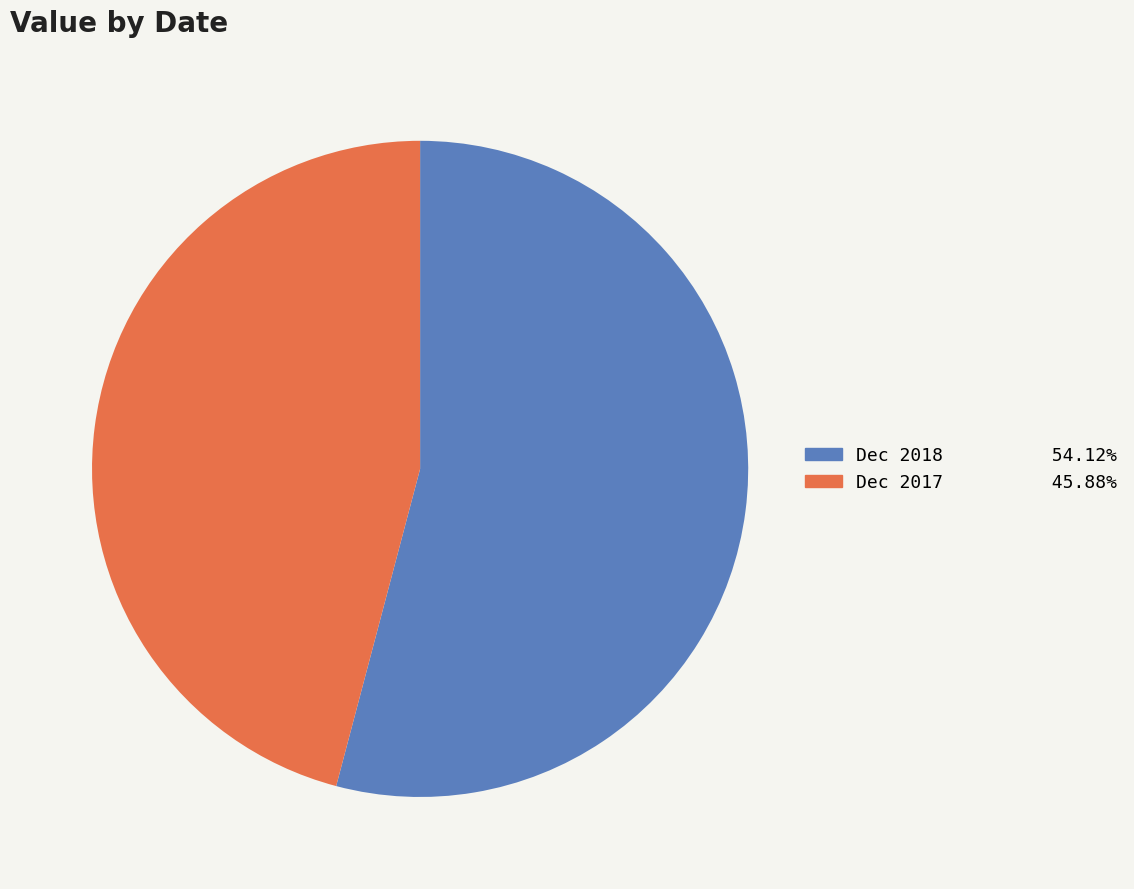

Which category has the smallest portion of the pie?

Dec 2017